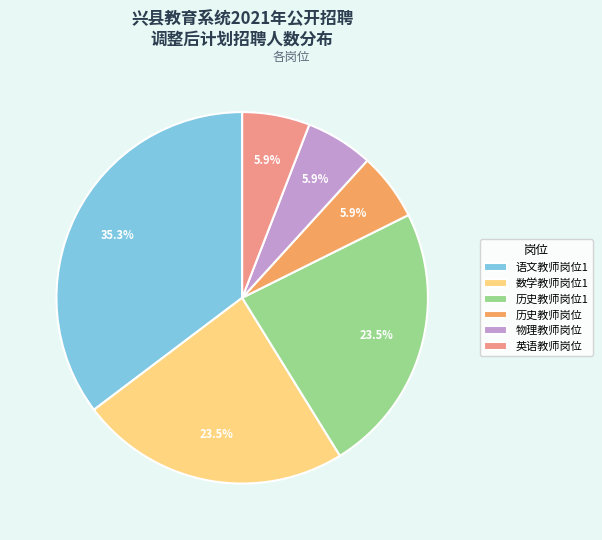

Is it true that 语文教师岗位1 is 35% of the pie?

True